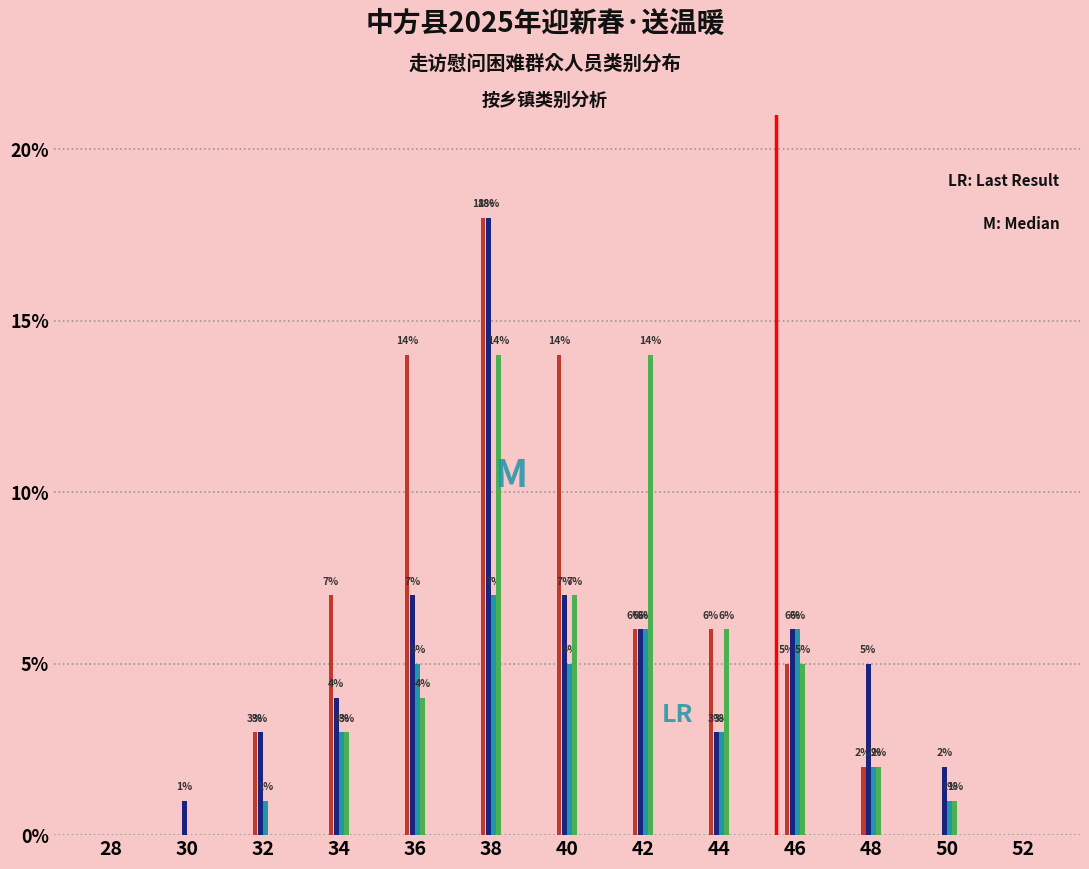

Which category has the highest value across all series?

38